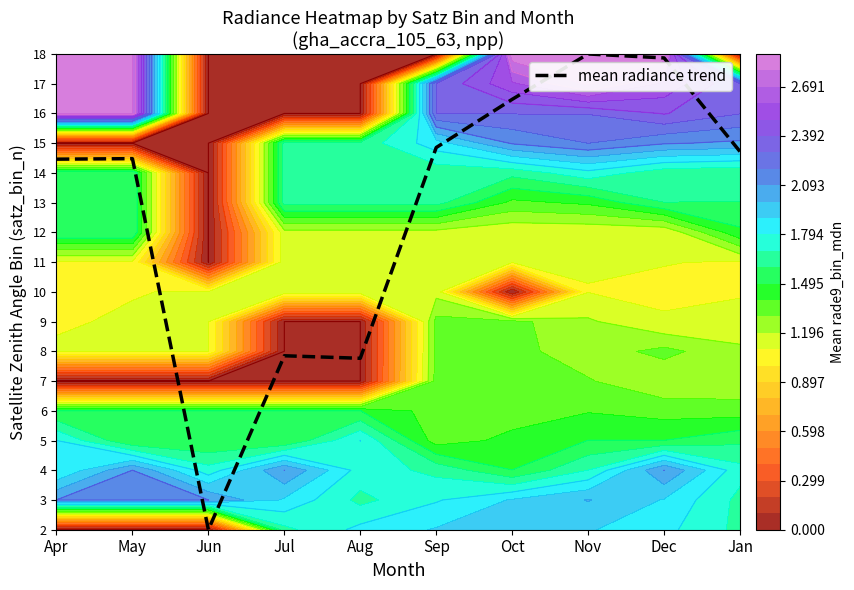

What is the difference between the maximum and minimum values?

16.0